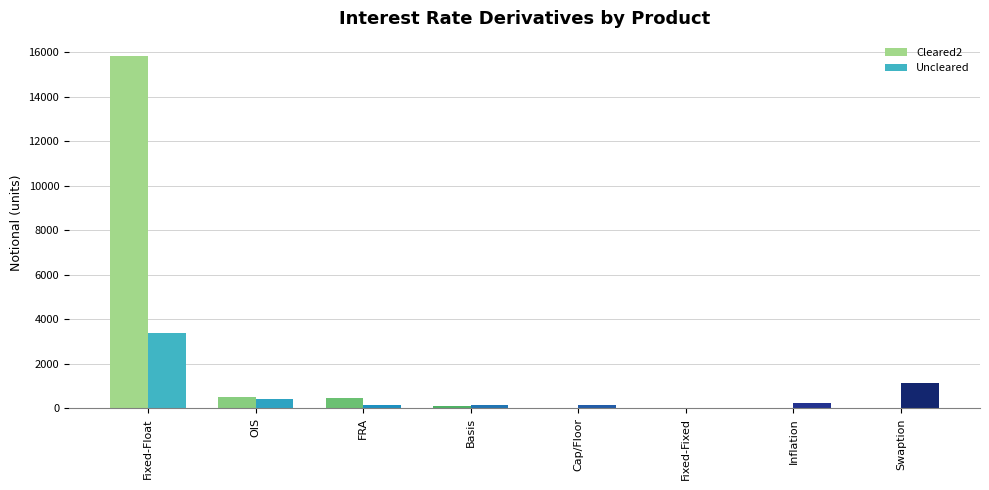

Does the chart contain stacked bars?

No